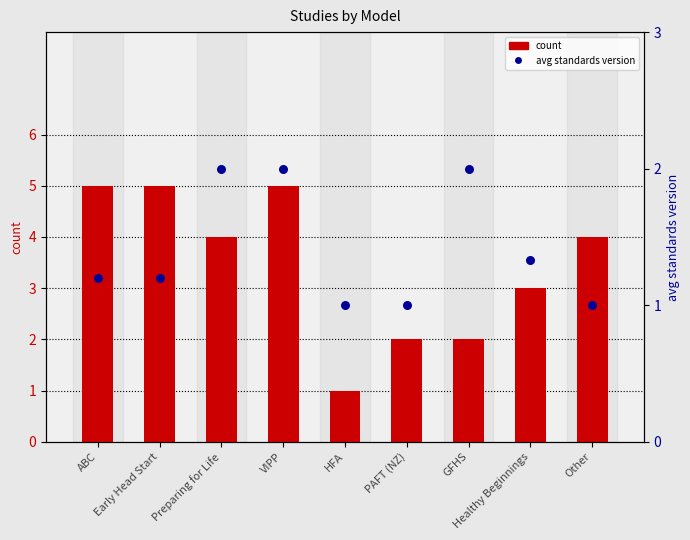

Which series has the largest Y range (max minus min)?

count